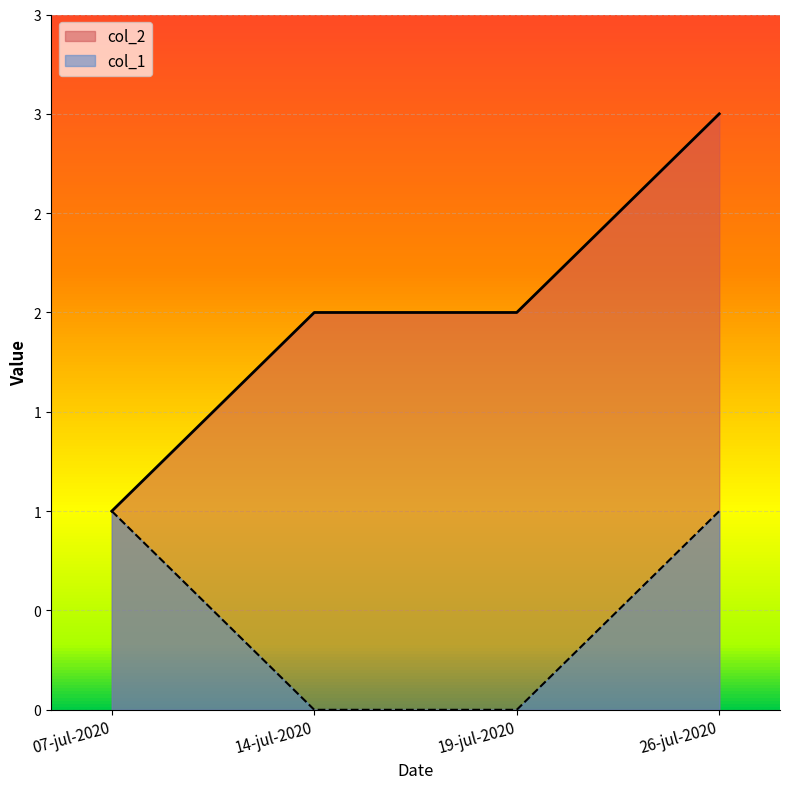

List the series in order of their peak value, lowest first.

col_1, col_2